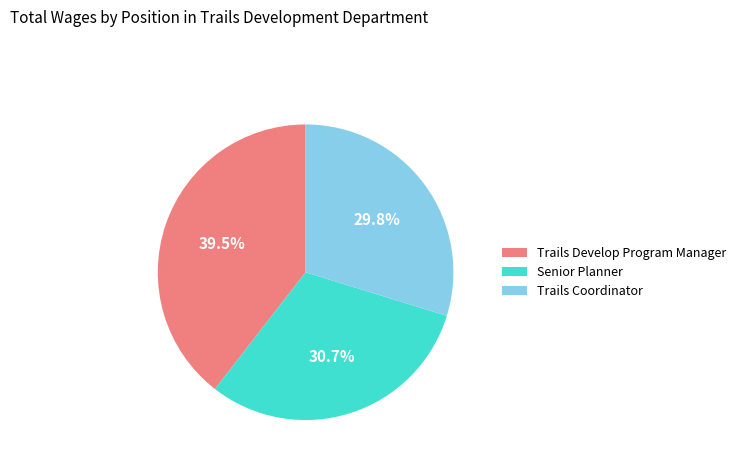

Which category has the smallest portion of the pie?

Trails Coordinator